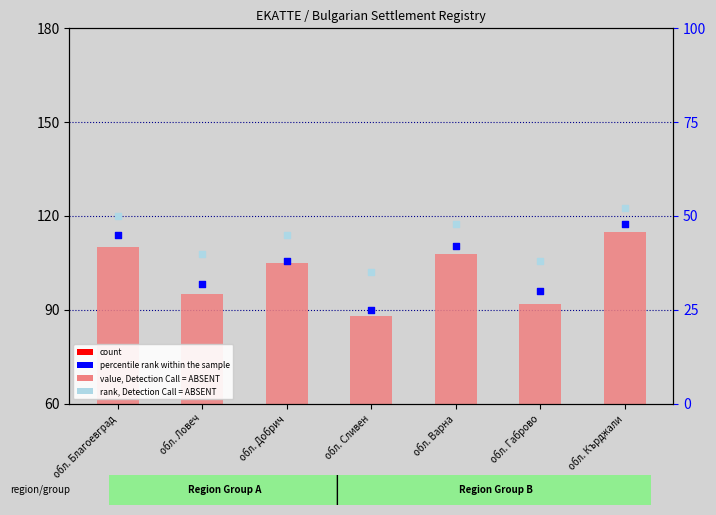

What is the total value across all series at обл. Благоевград?

217